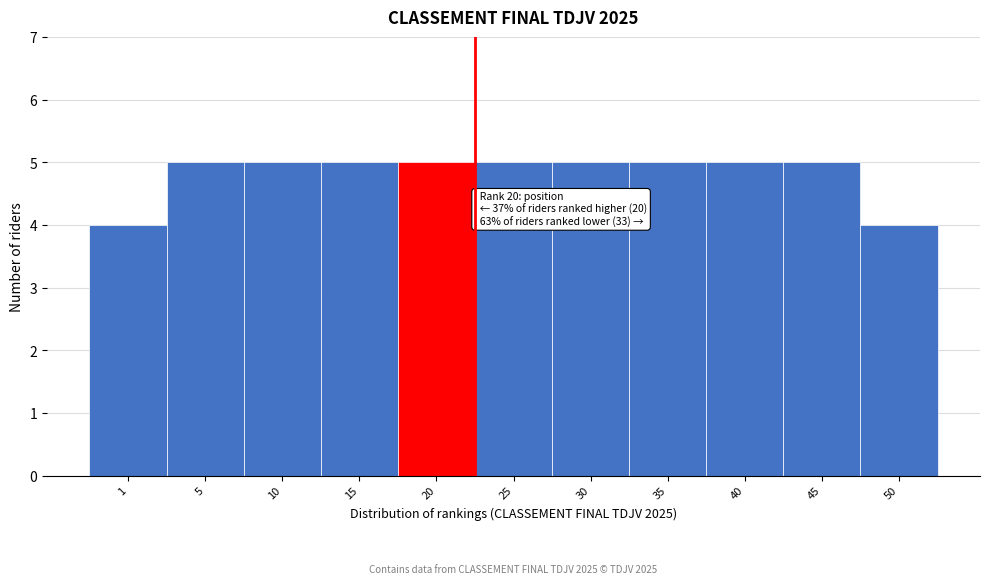

Reading left to right, what are all the values shown in this chart?

1=4	5=5	10=5	15=5	20=5	25=5	30=5	35=5	40=5	45=5	50=4